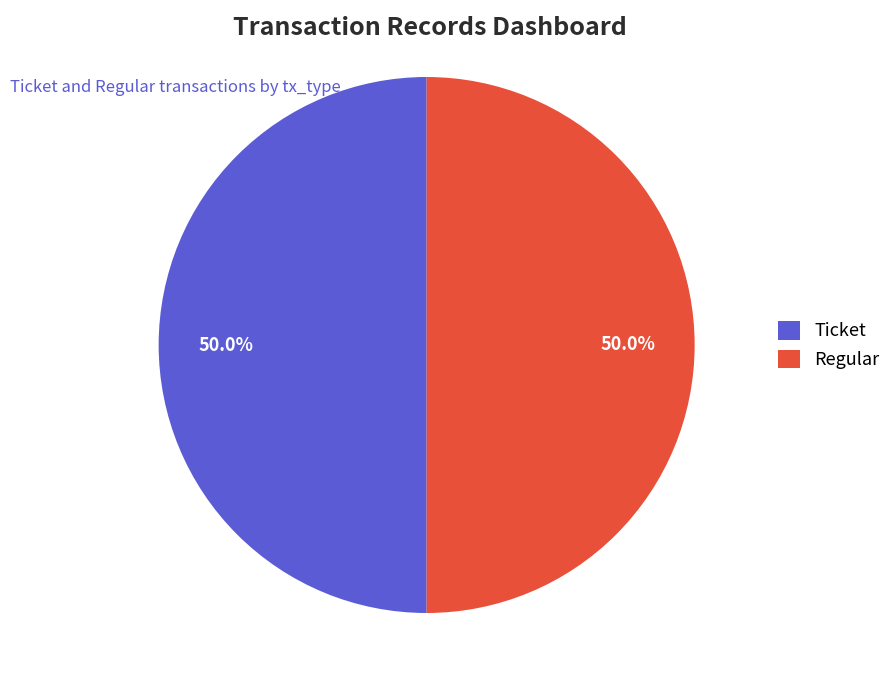

What is the total percentage of Ticket and Regular?

100.0%